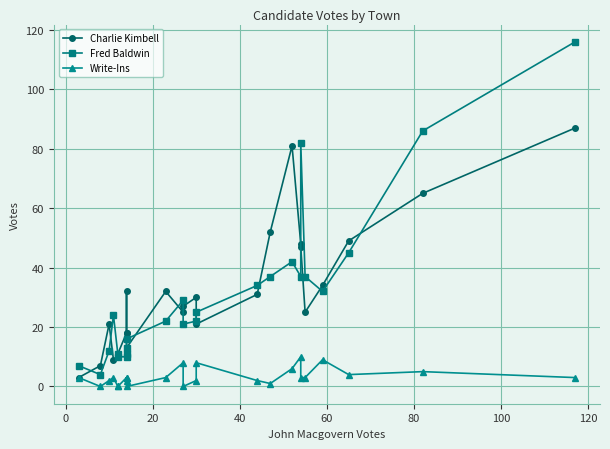

Which series has the largest range (max minus min)?

Fred Baldwin